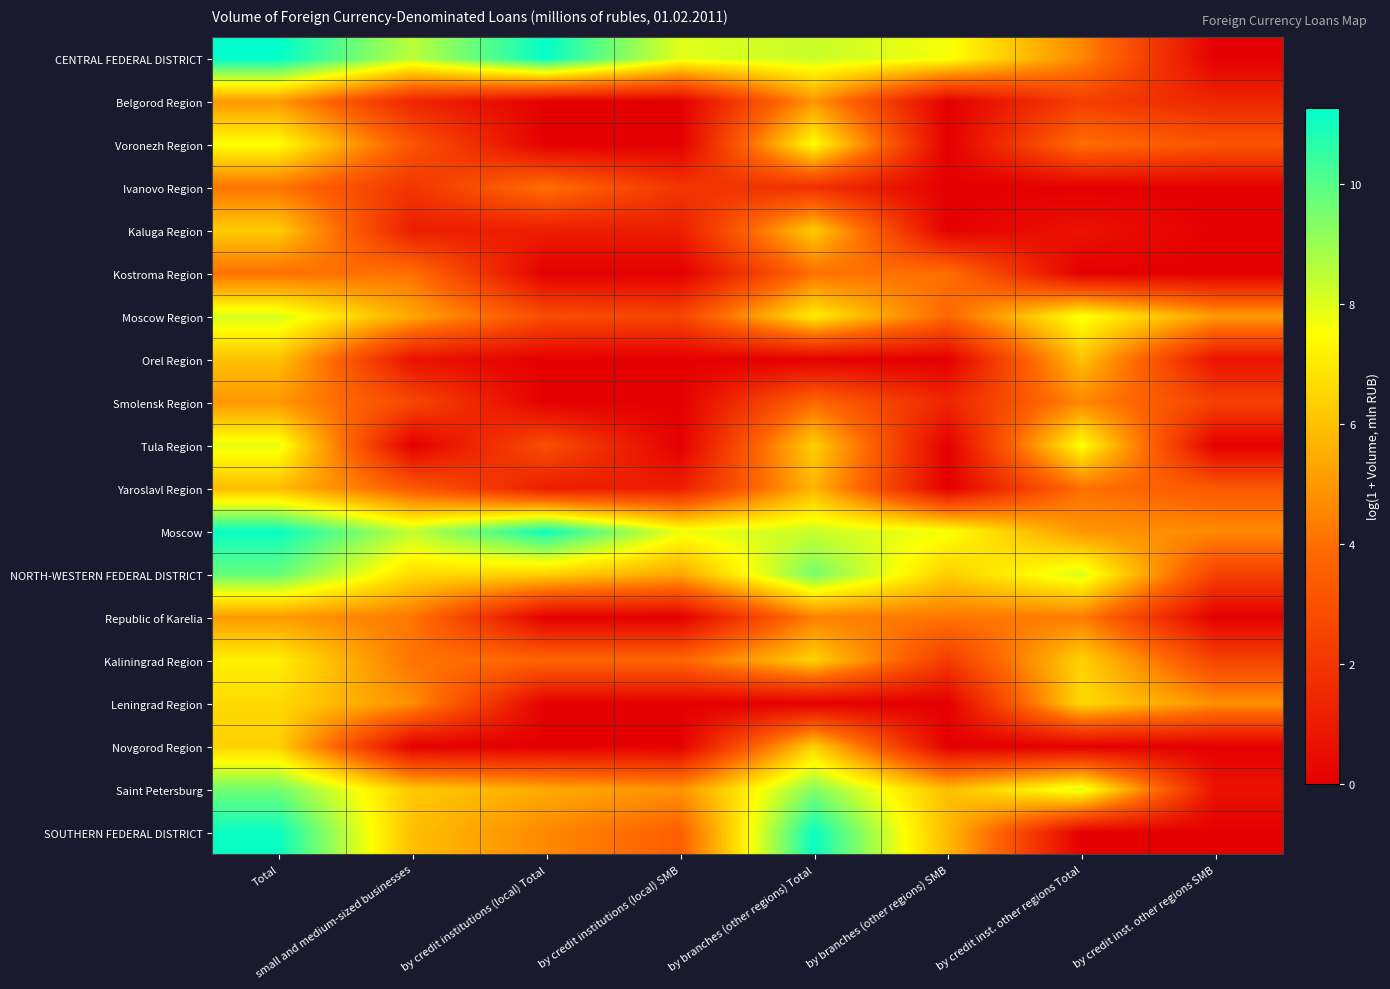

Which series has the largest range (max minus min)?

CENTRAL FEDERAL DISTRICT